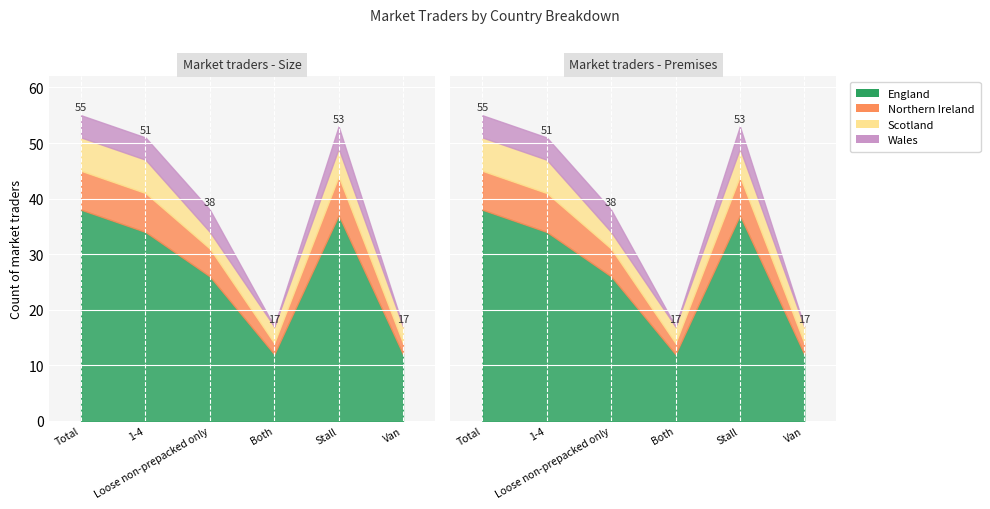

The Wales series shows 0 at Both. True or false?

True